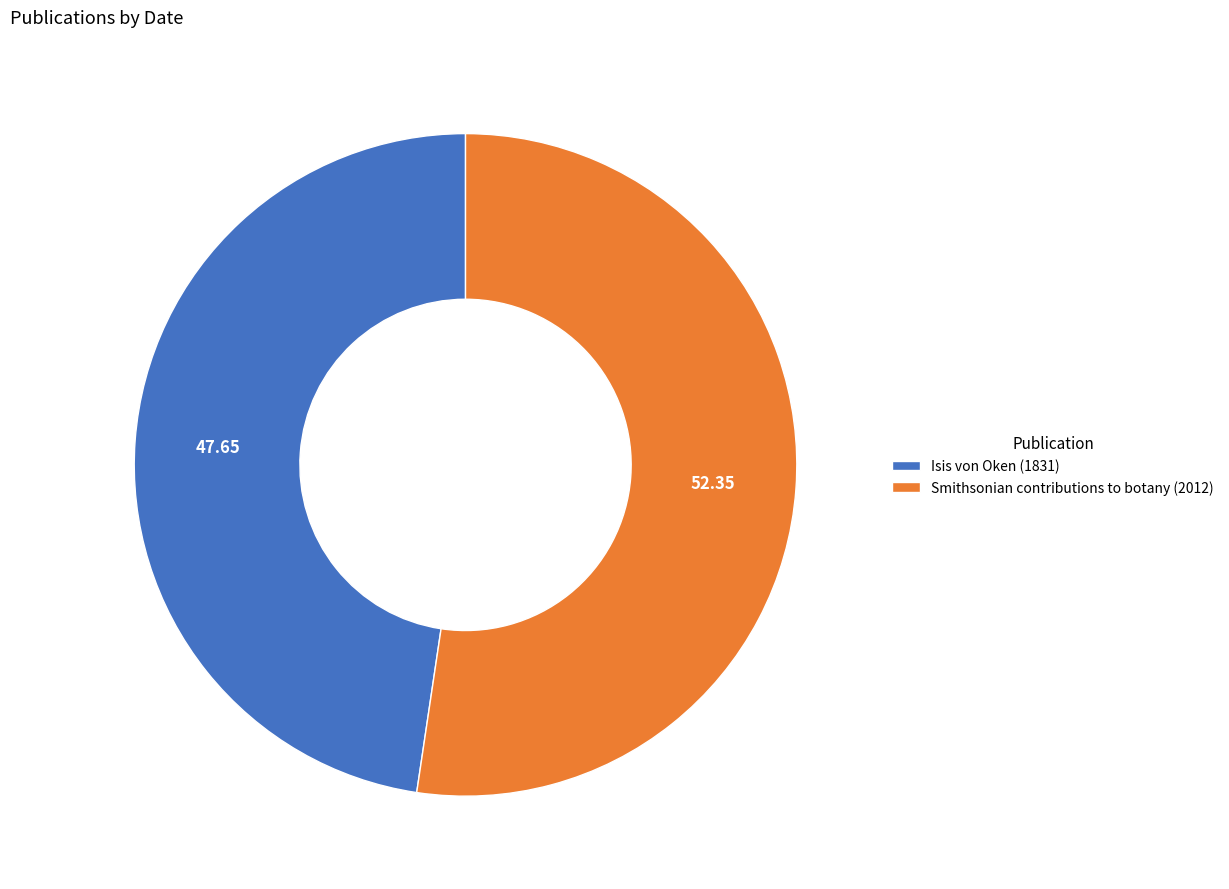

What is the ratio of the value at Isis von Oken (1831) to the value at Smithsonian contributions to botany (2012)?

0.9